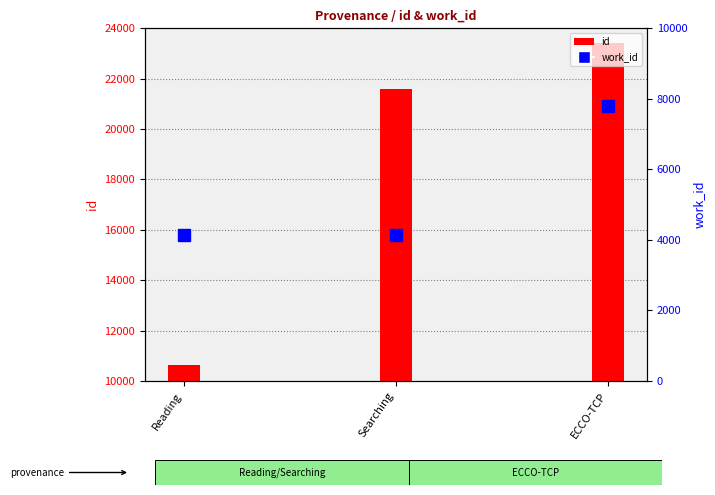

Reading right to left, what are all the values shown in this chart?

id: 23421	21597	10623
work_id: 7812	4136	4136